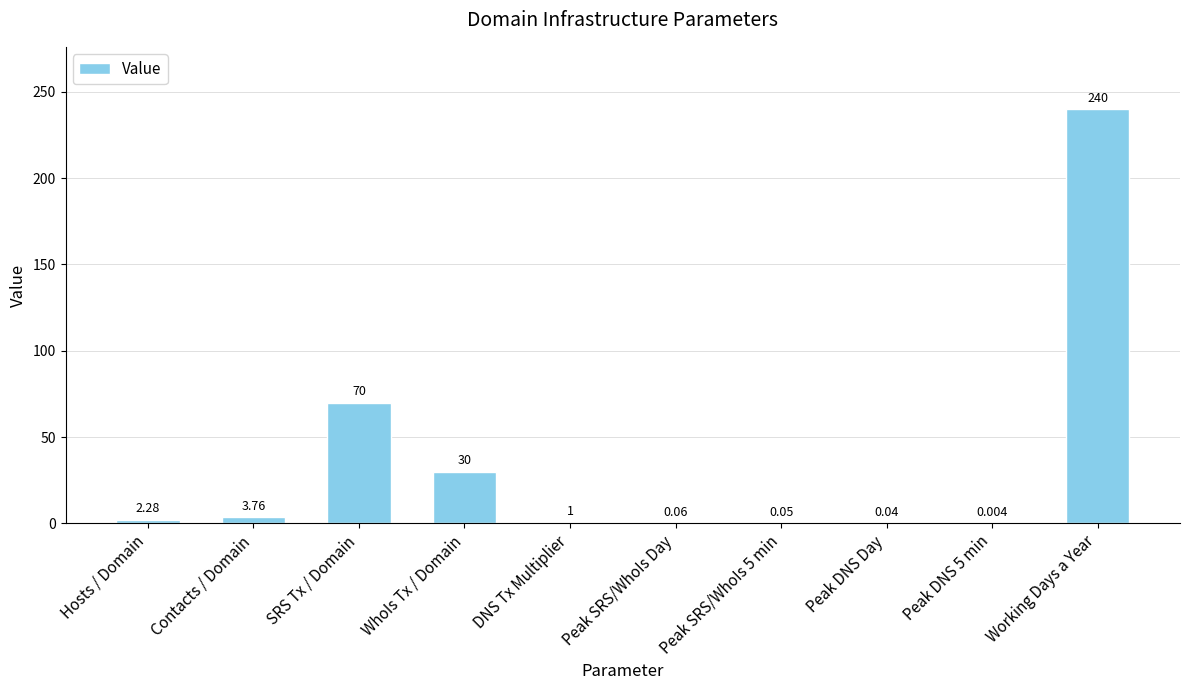

Which has a higher value, WhoIs Tx / Domain or Peak SRS/WhoIs Day?

WhoIs Tx / Domain